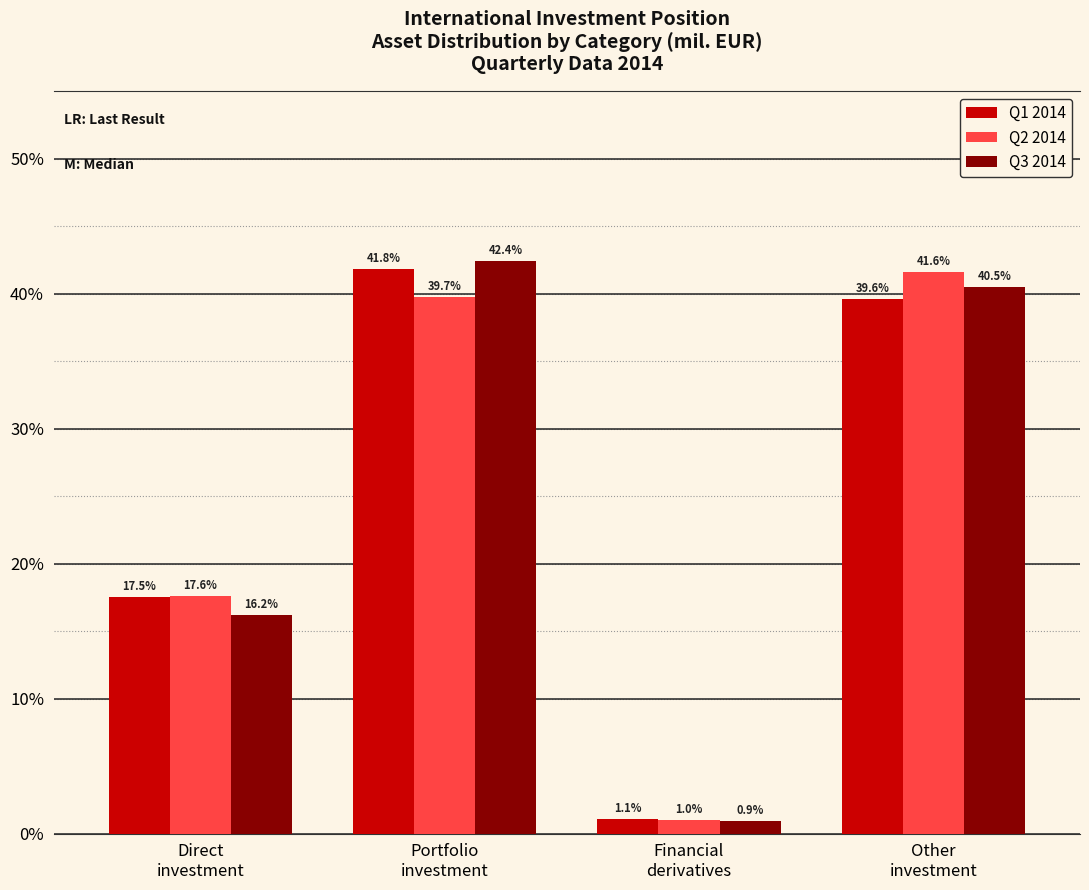

At which label does Q3 2014 first exceed 40?

Portfolio
investment